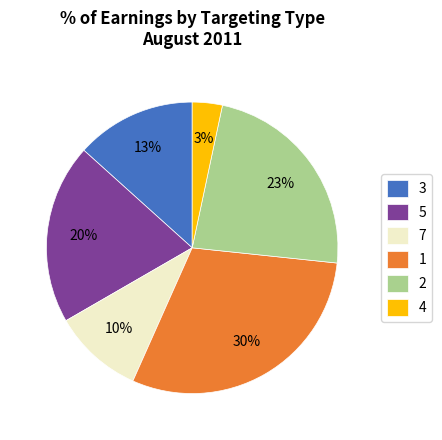

The 3 slice represents 1% of the pie. True or false?

False